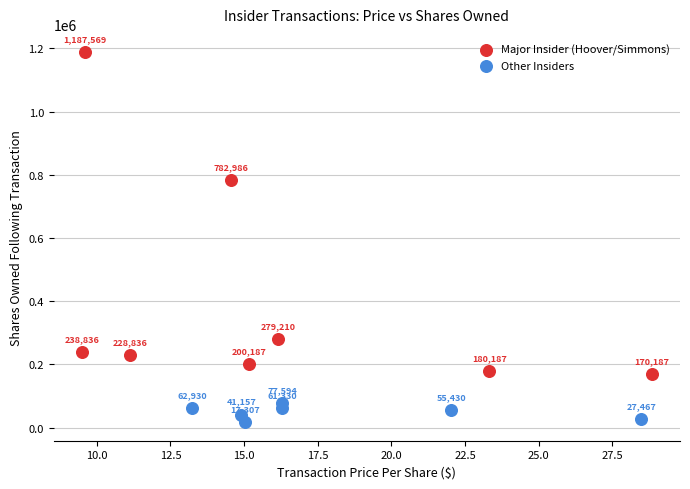

Which series reaches the maximum Y coordinate?

Major Insider (Hoover/Simmons)